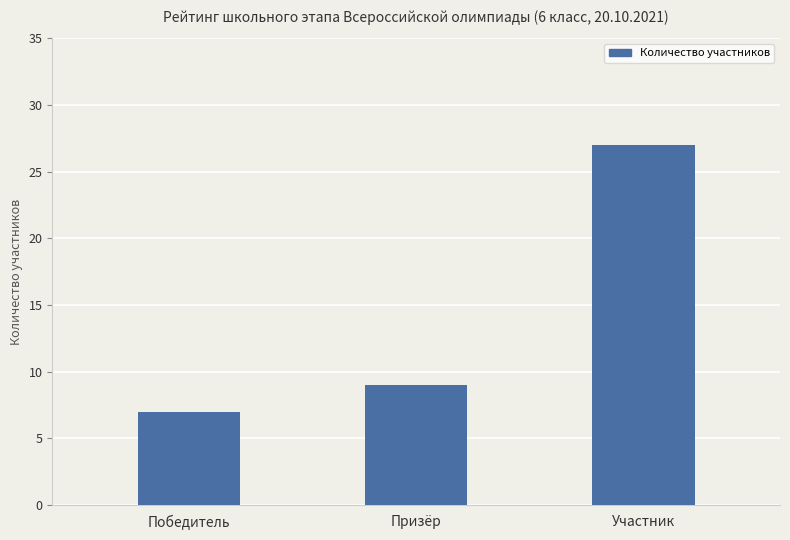

Approximately how many times larger is the value at Призёр compared to Победитель?

1.3